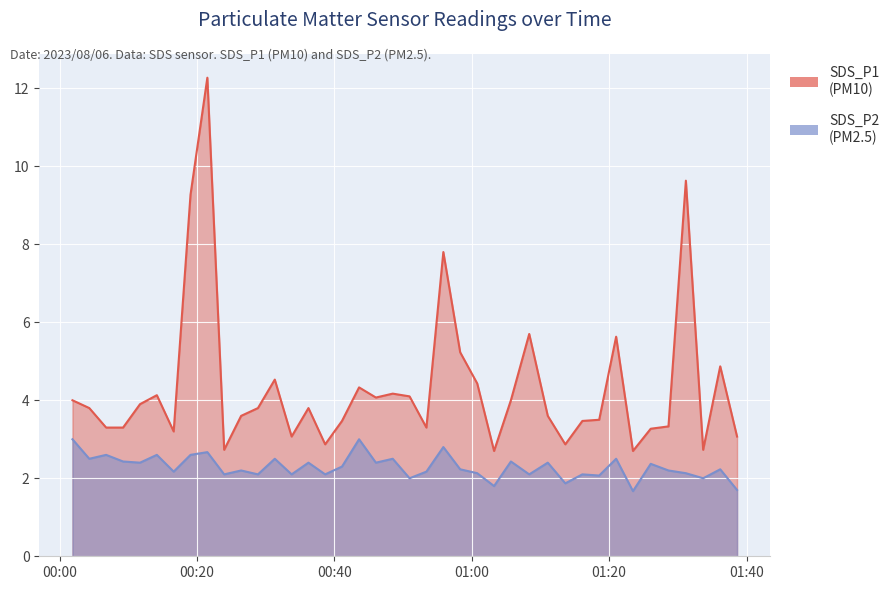

How many interior local valleys does the SDS_P2 series have?

15